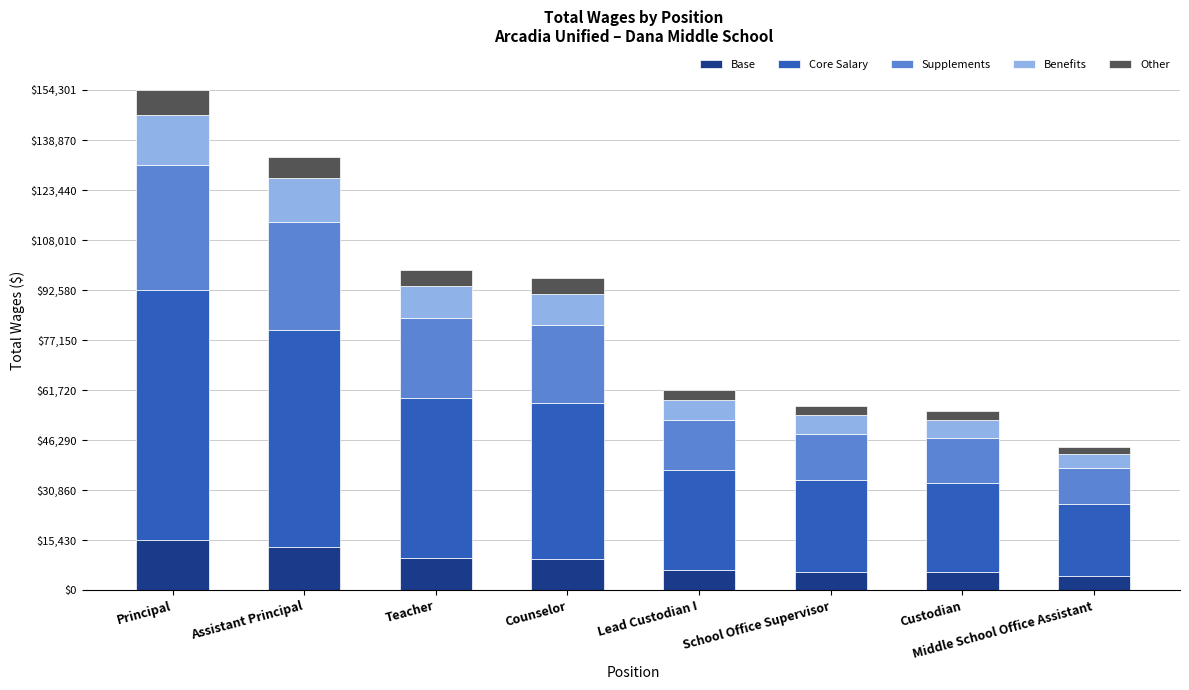

What is the total value across all series at Counselor?

96177.0